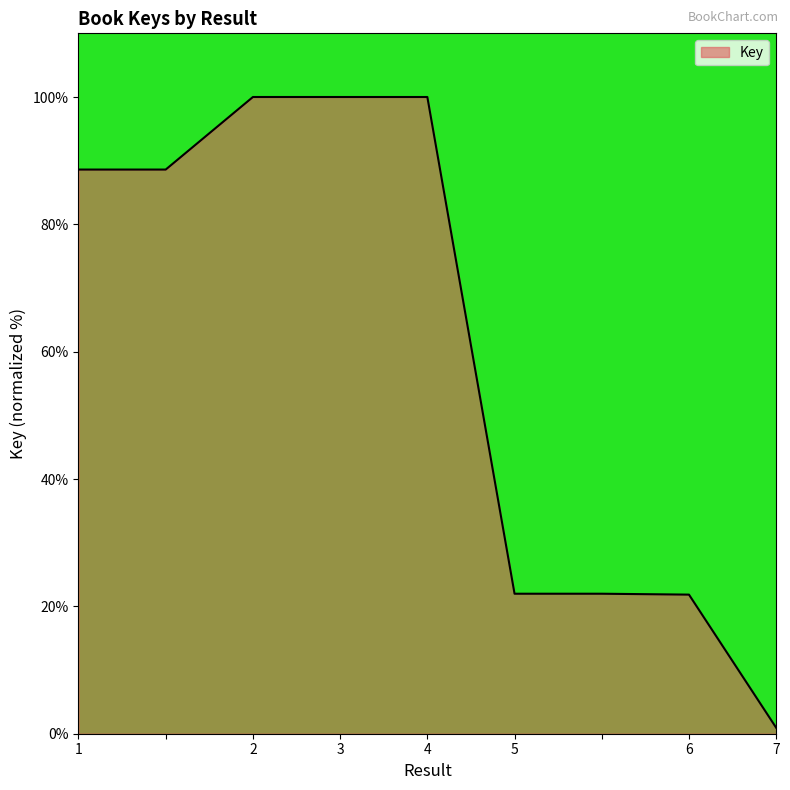

What is the difference between the maximum and minimum values?

99.1